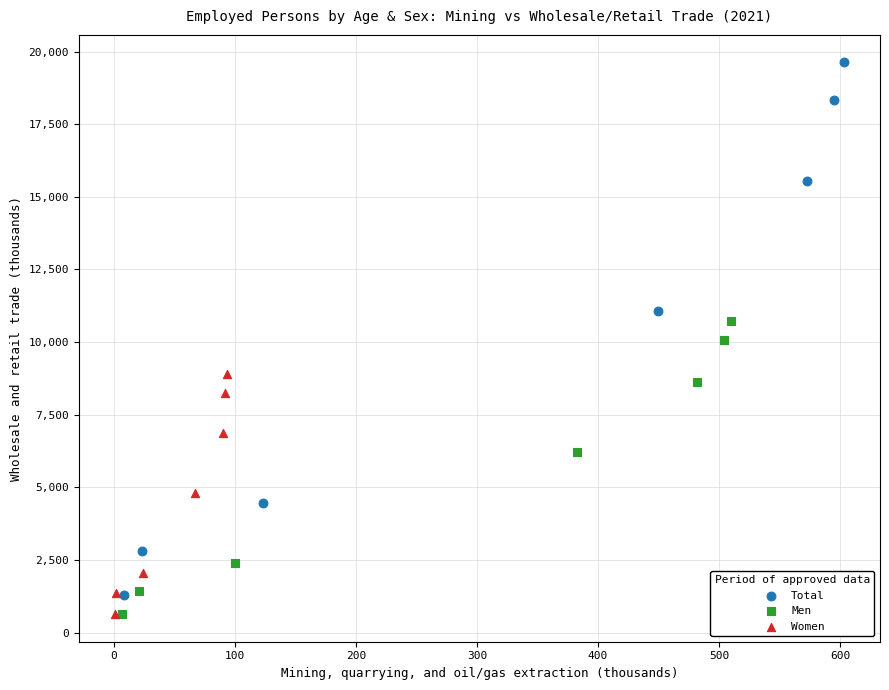

Which series contains the highest Y value?

Total